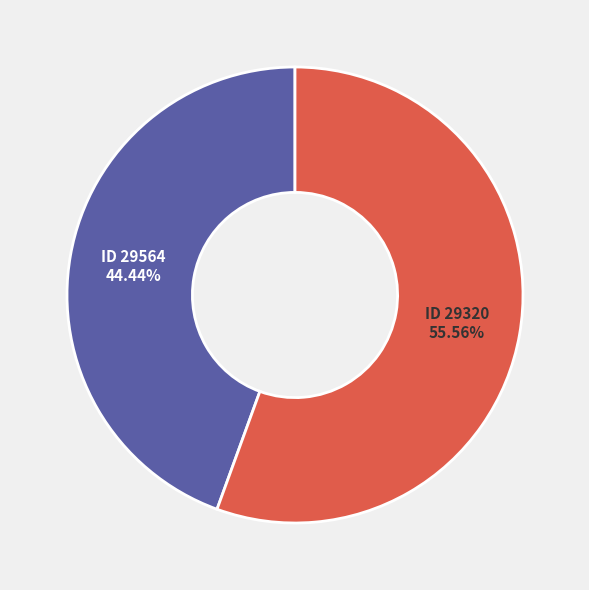

Is the sum of ID 29320 and ID 29564 greater than half?

Yes